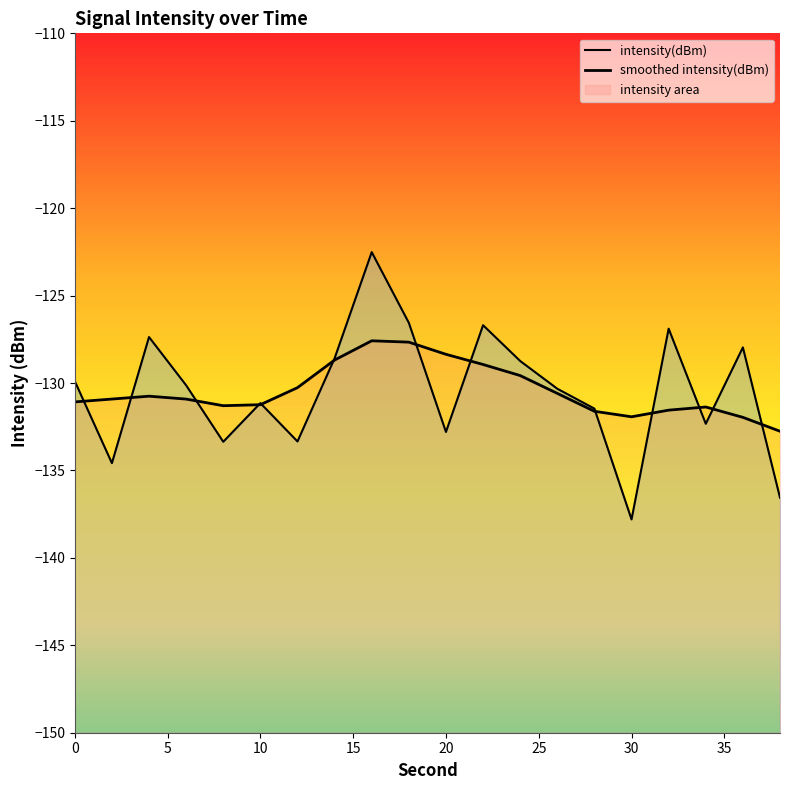

In smoothed intensity(dBm), how many points are lower than both neighbors (excluding endpoints)?

2